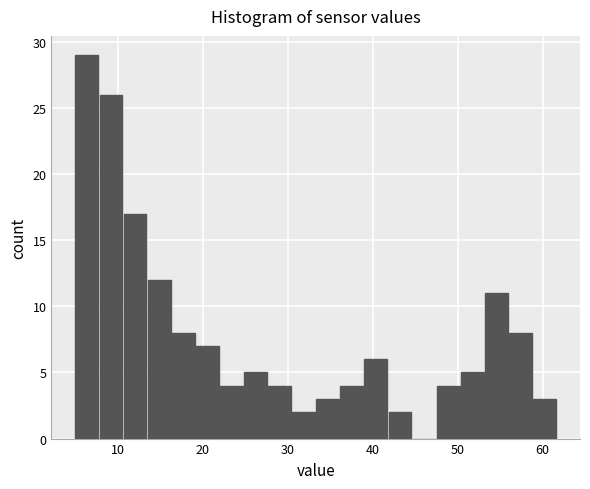

Read against the x-axis, roughly where is the centre of the tallest bar?

6